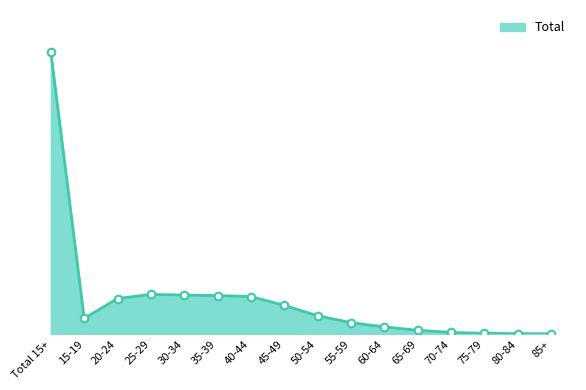

What is the ratio of the value at 35-39 to the value at 30-34?

1.0